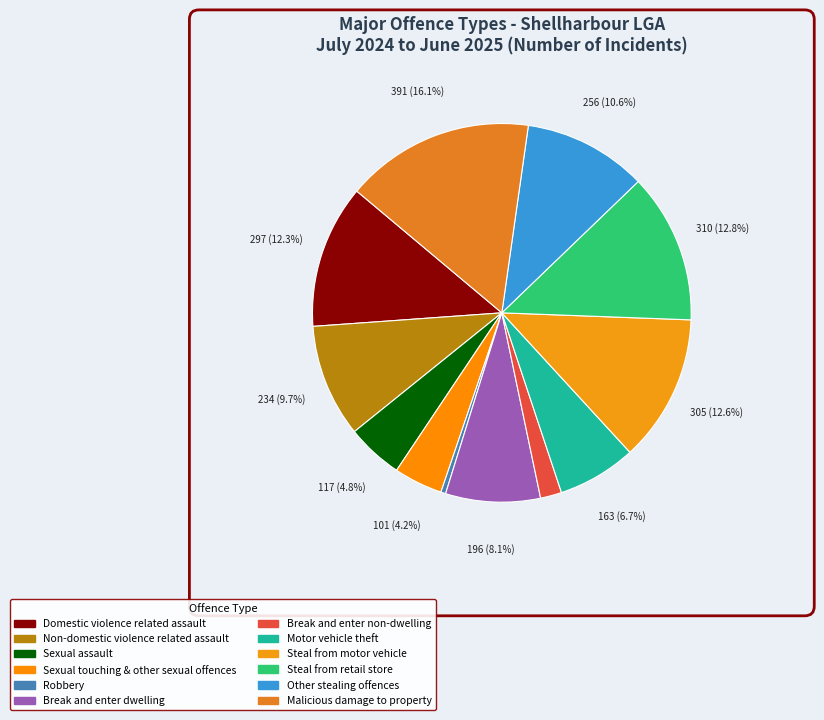

Does any single category account for the majority?

No